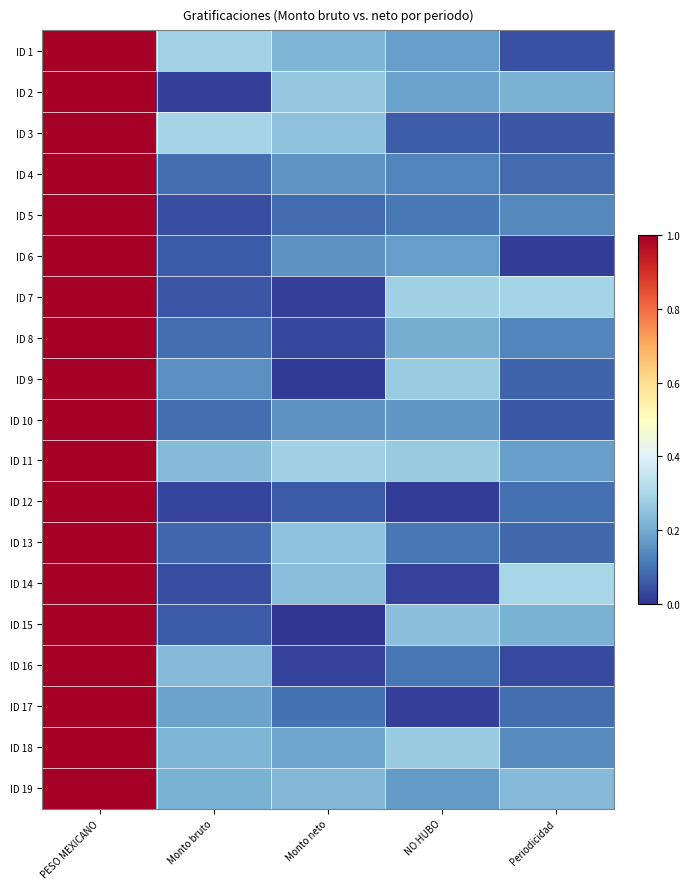

At NO HUBO, list the series in order from smallest to largest.

ID 12, ID 17, ID 14, ID 3, ID 13, ID 16, ID 5, ID 4, ID 10, ID 19, ID 6, ID 1, ID 2, ID 8, ID 15, ID 18, ID 11, ID 9, ID 7